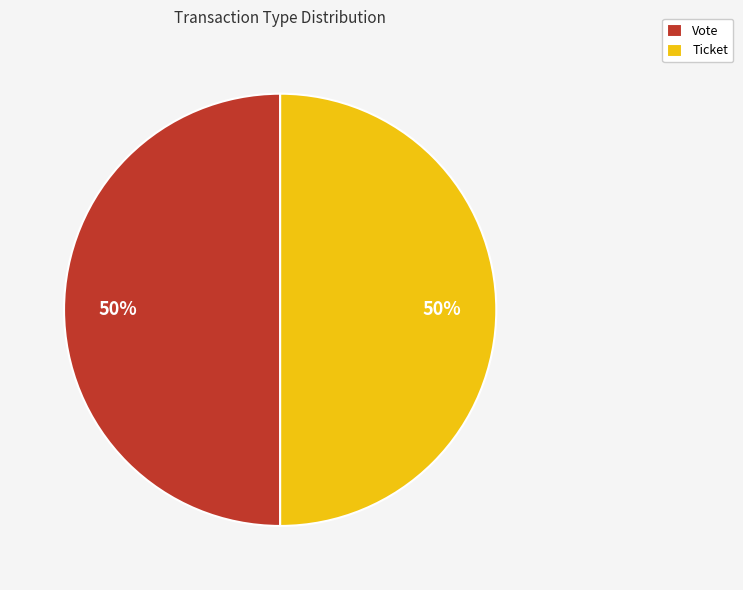

Is it true that Vote is 50% of the pie?

True